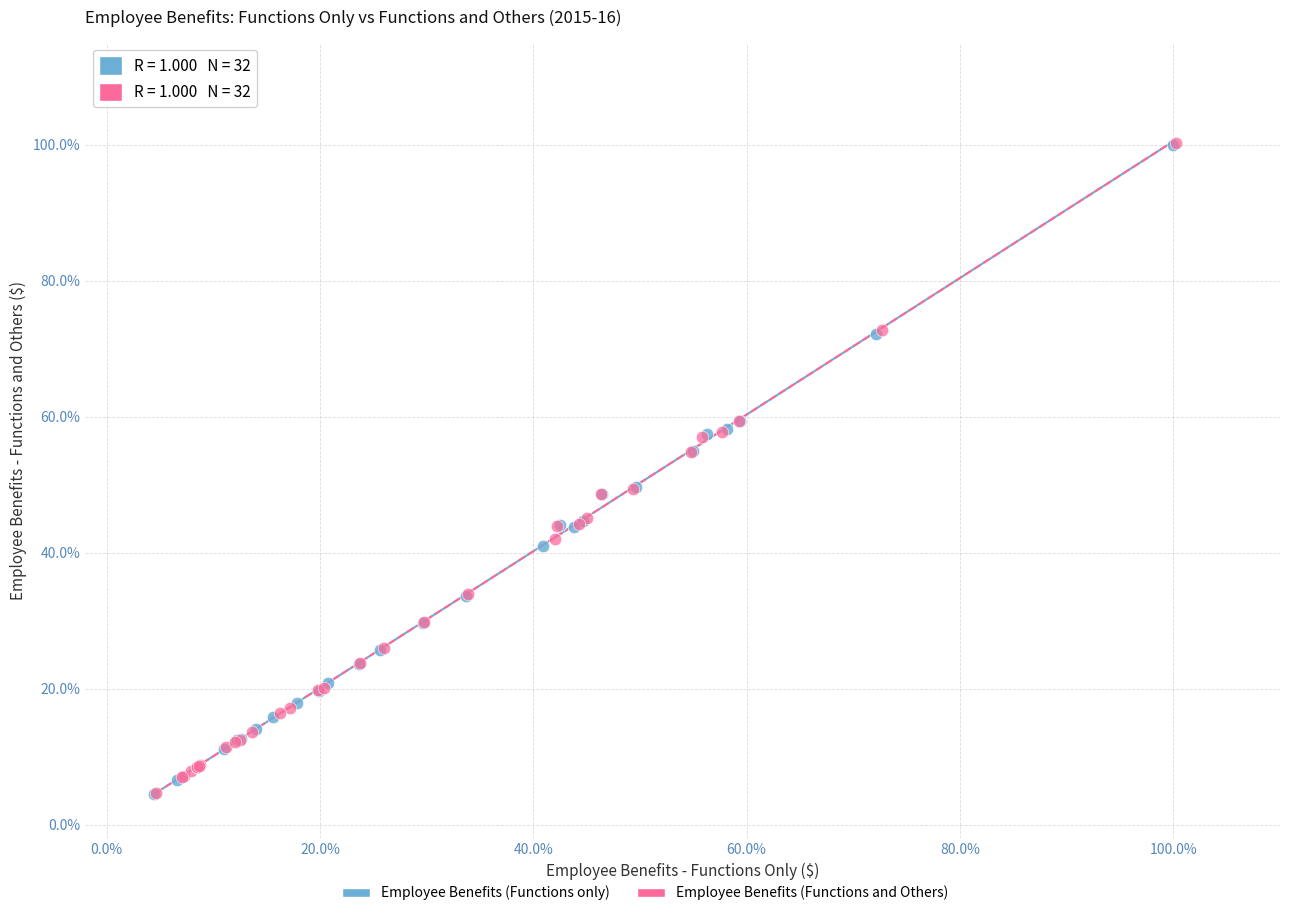

Which series has the largest Y range (max minus min)?

Employee Benefits (Functions and Others)